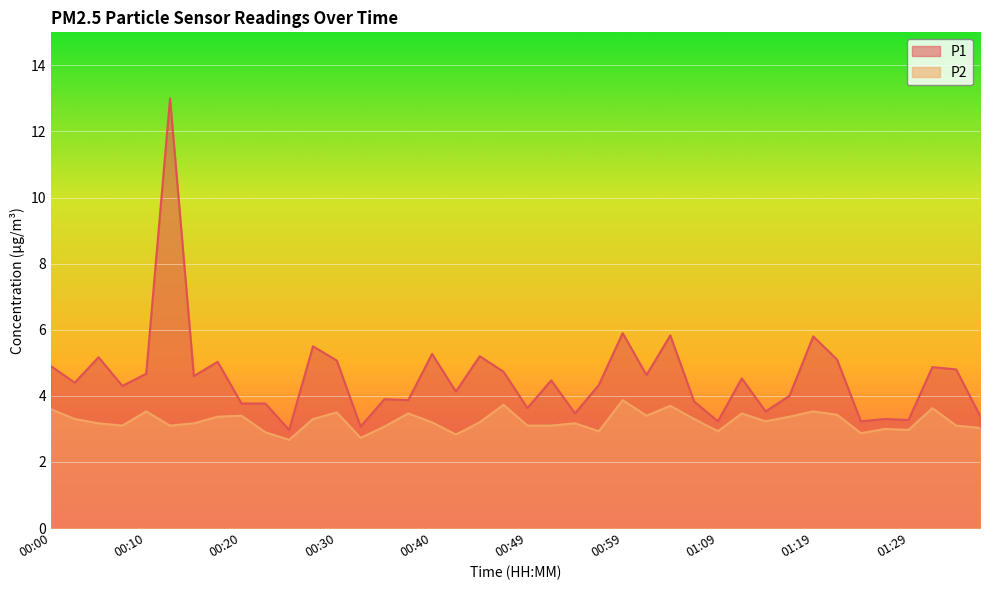

What are all the series names shown in the legend?

P1, P2